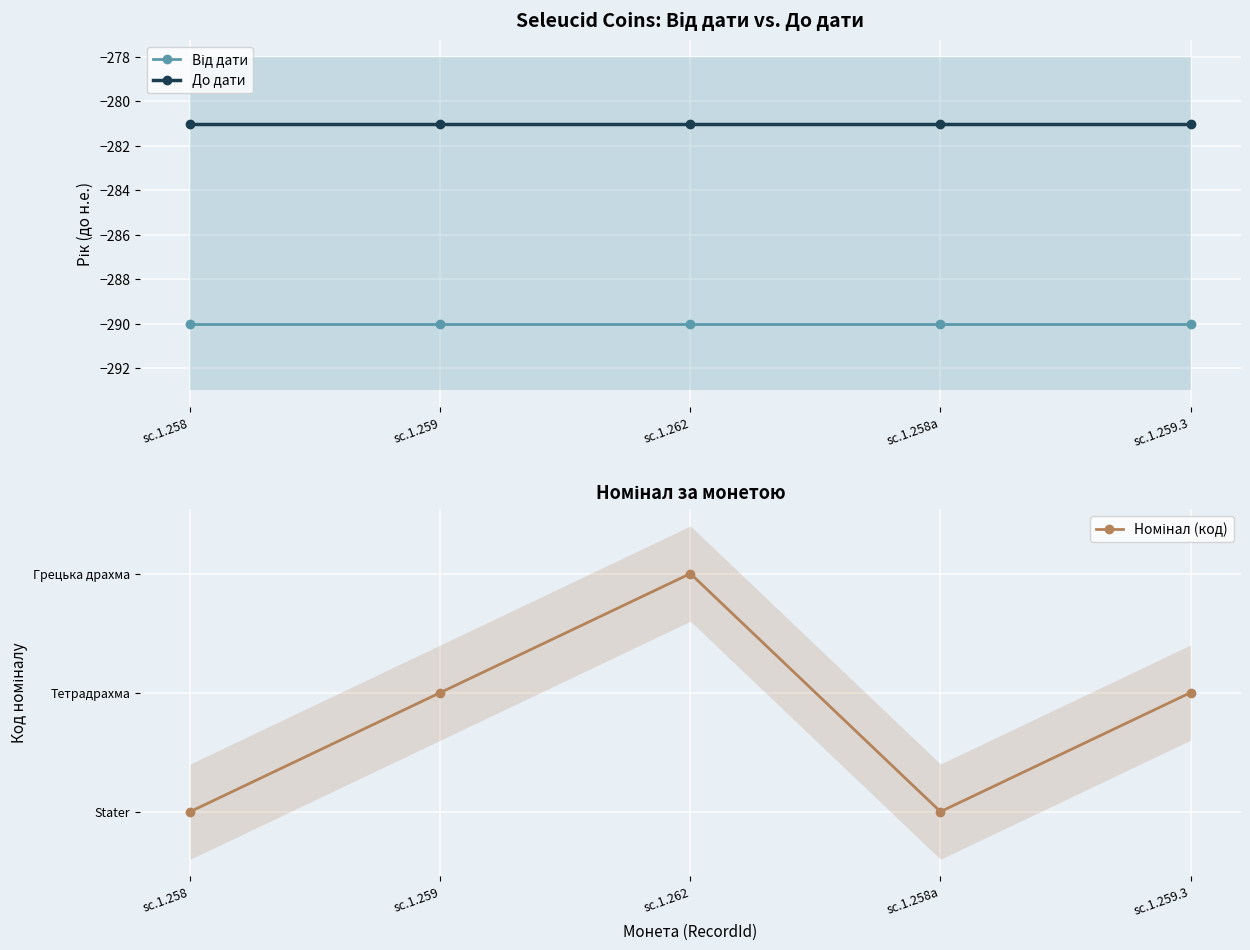

What is the average value of the Номінал (код) series?

2